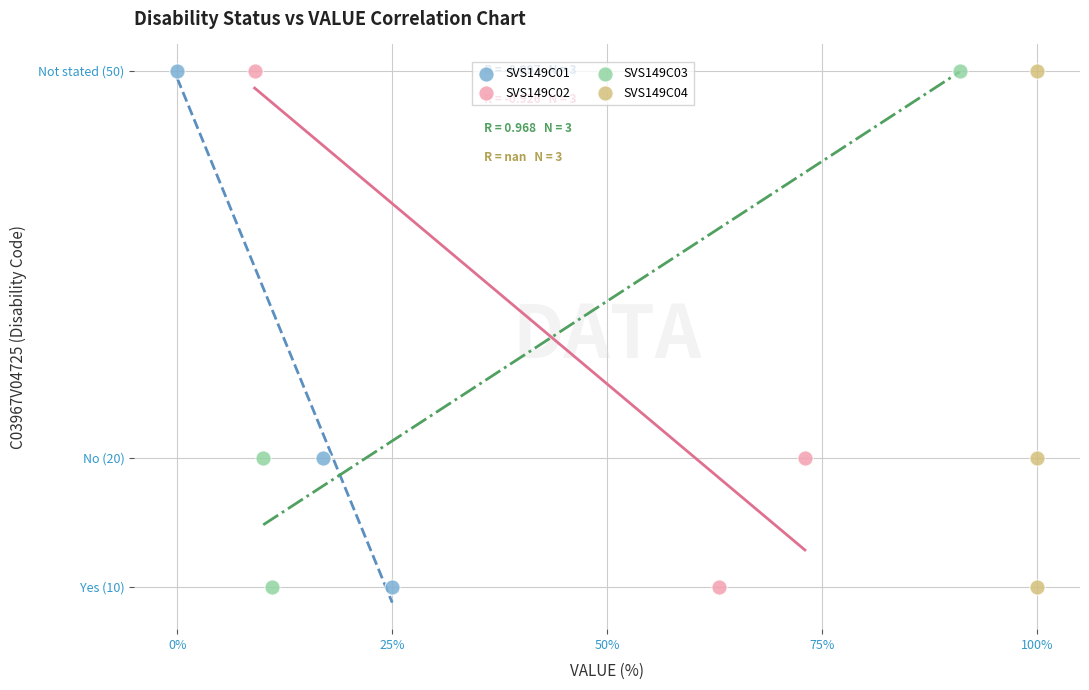

What are all the series names shown in the legend?

SVS149C01, SVS149C02, SVS149C03, SVS149C04